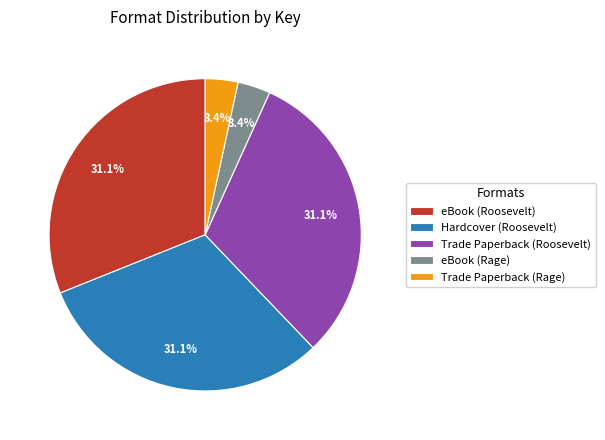

Between eBook (Rage) and Hardcover (Roosevelt), which is larger?

Hardcover (Roosevelt)